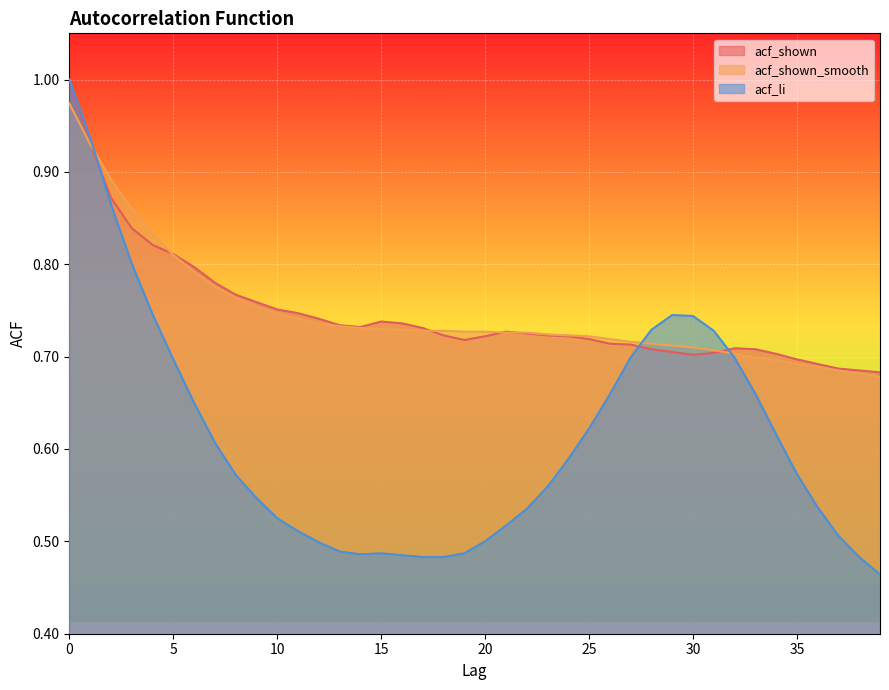

List the labels in order of acf_shown_smooth value, smallest first.

39, 38, 37, 36, 35, 34, 33, 32, 31, 30, 29, 28, 27, 26, 25, 24, 23, 21, 22, 19, 20, 17, 18, 16, 15, 14, 13, 12, 11, 10, 9, 8, 7, 6, 5, 4, 3, 2, 1, 0